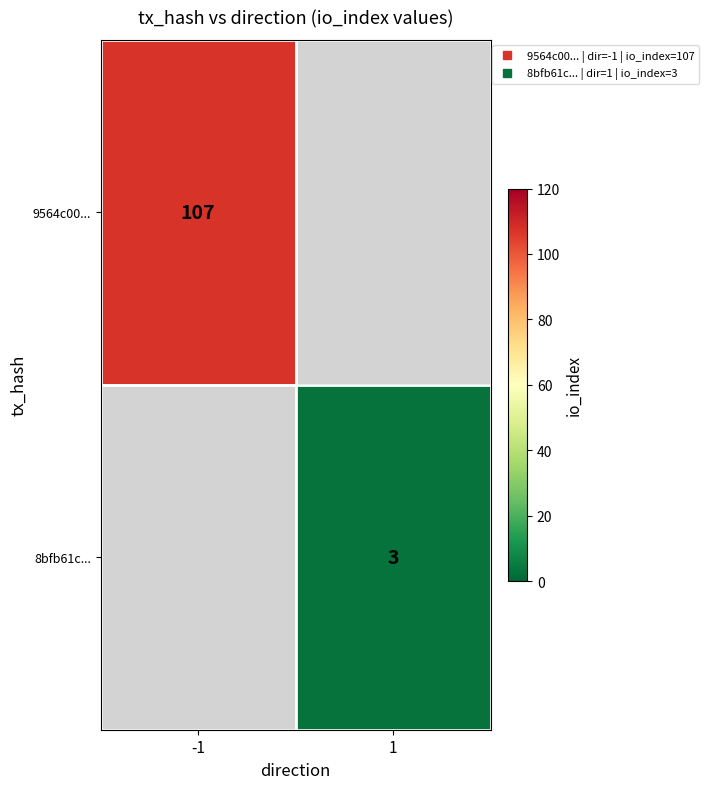

The 8bfb61c... series shows 3.0 at 1. True or false?

True